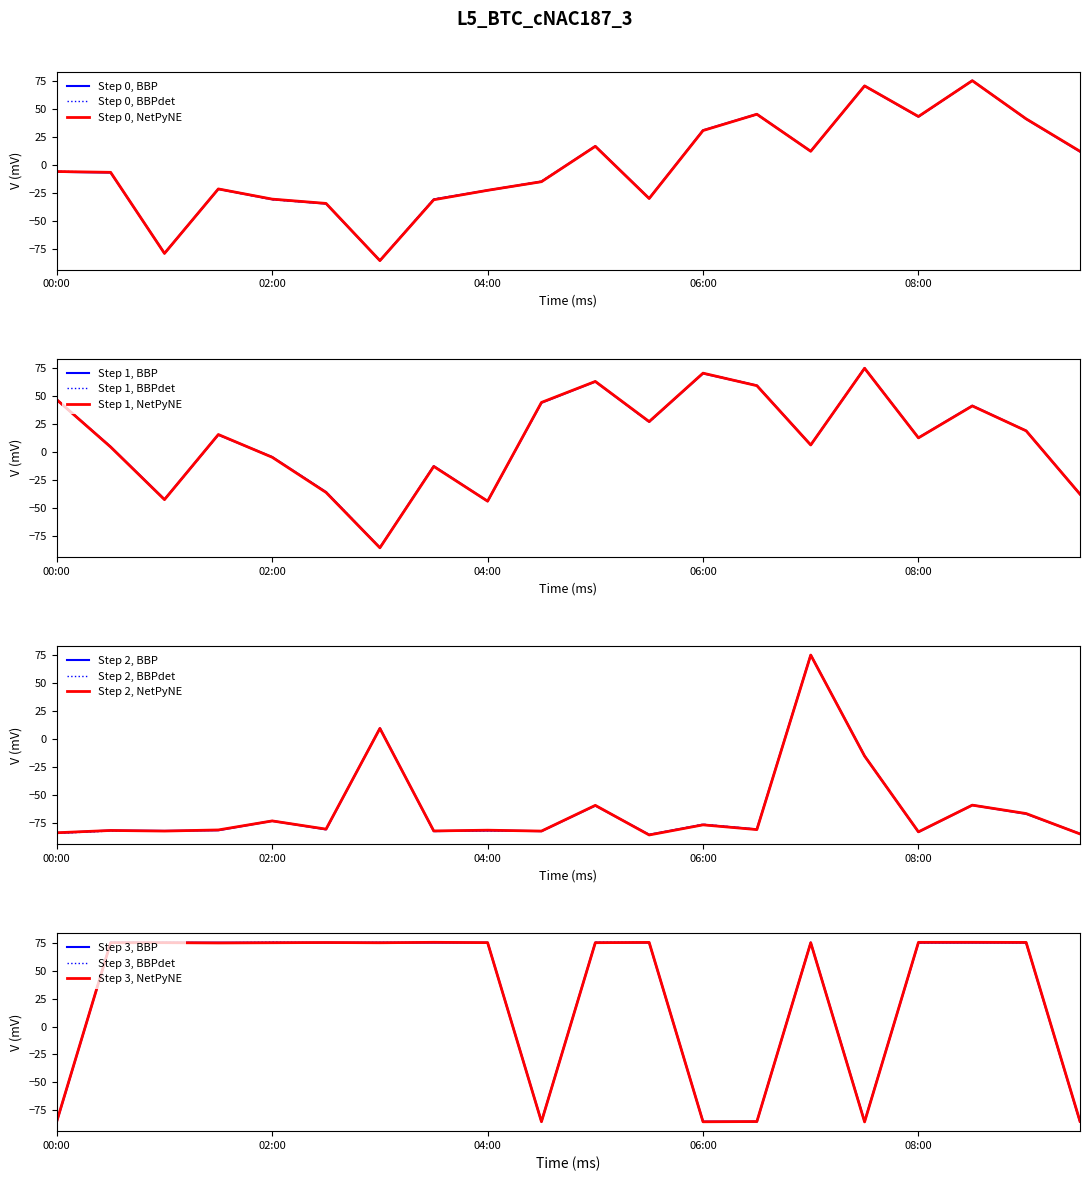

Which has a higher value, 08:00 or 05:30?

08:00